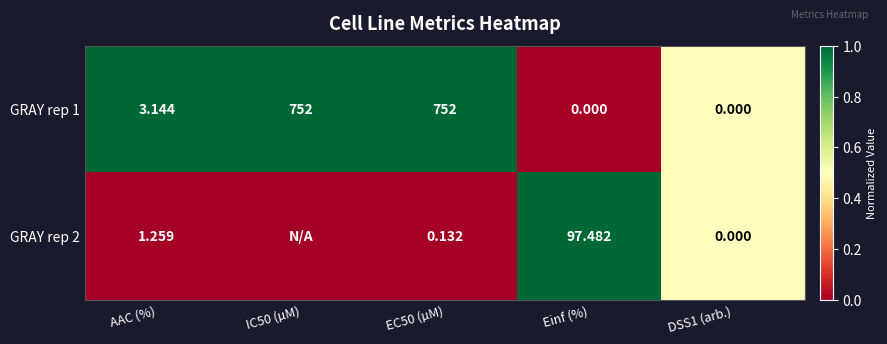

Where does the GRAY rep 1 series first go above 3?

AAC (%)